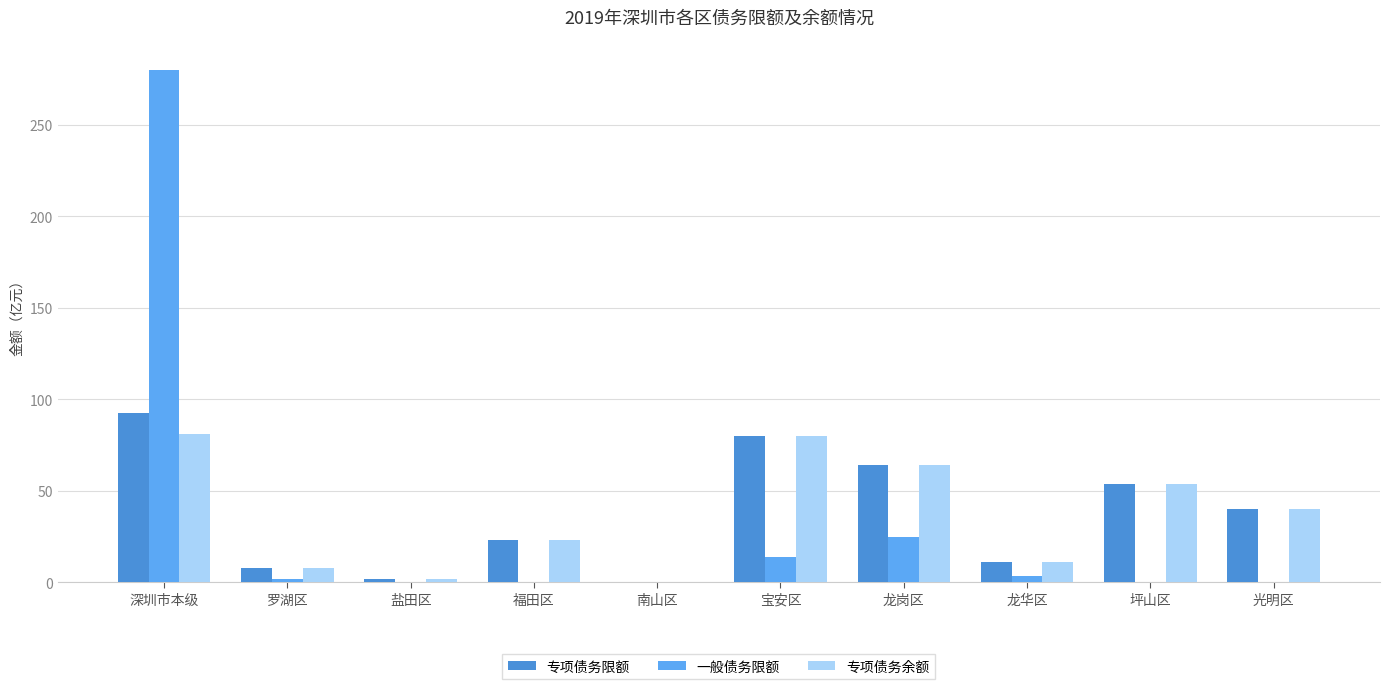

What is the maximum value for 一般债务限额?

280.2